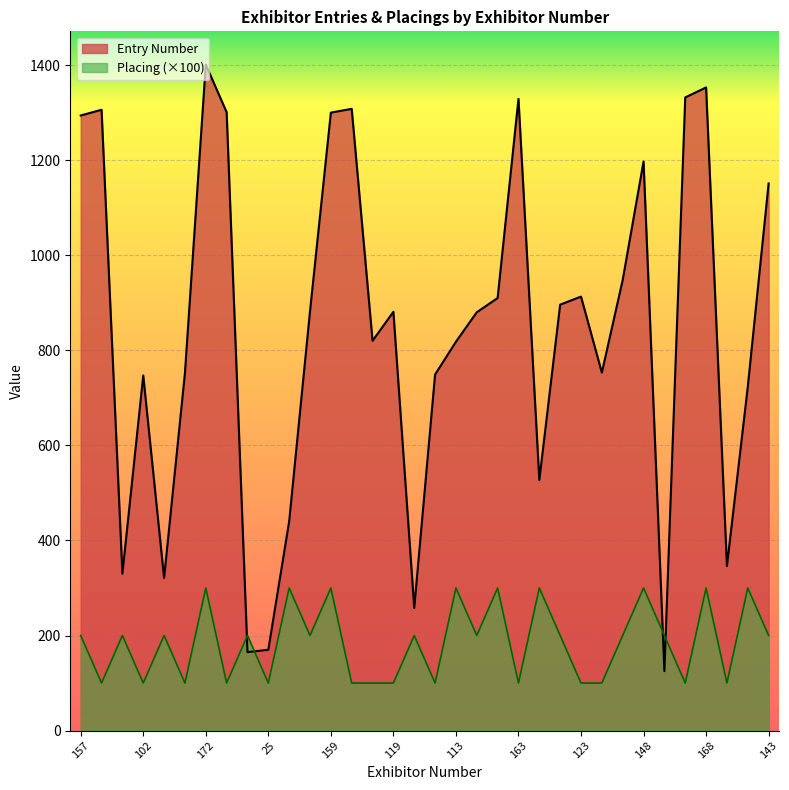

At which label does Placing first exceed 200?

172